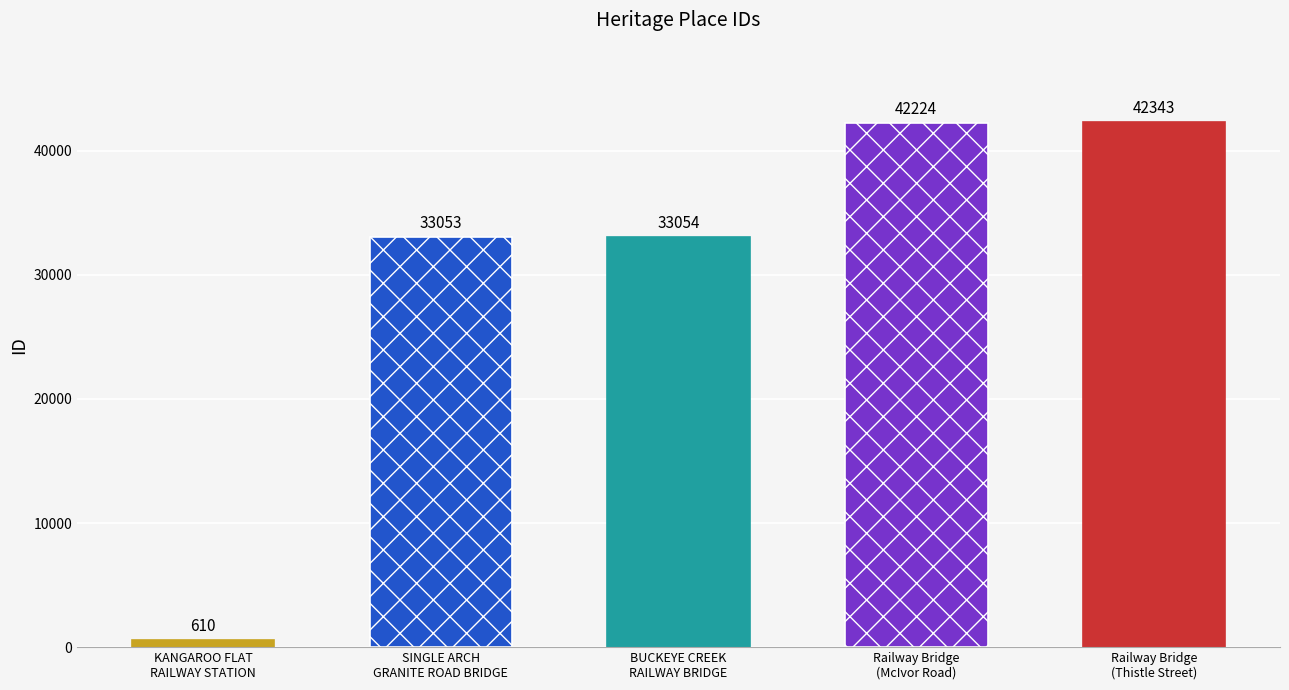

At which category does the chart reach its minimum across all series?

KANGAROO FLAT
RAILWAY STATION